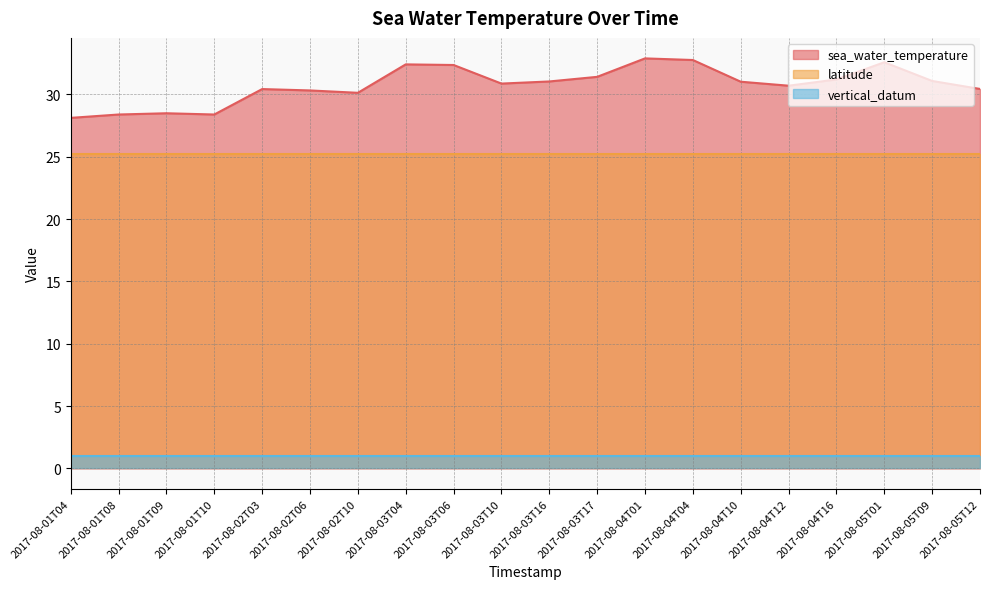

What is the difference between the highest and lowest values at 2017-08-03T06?

31.4